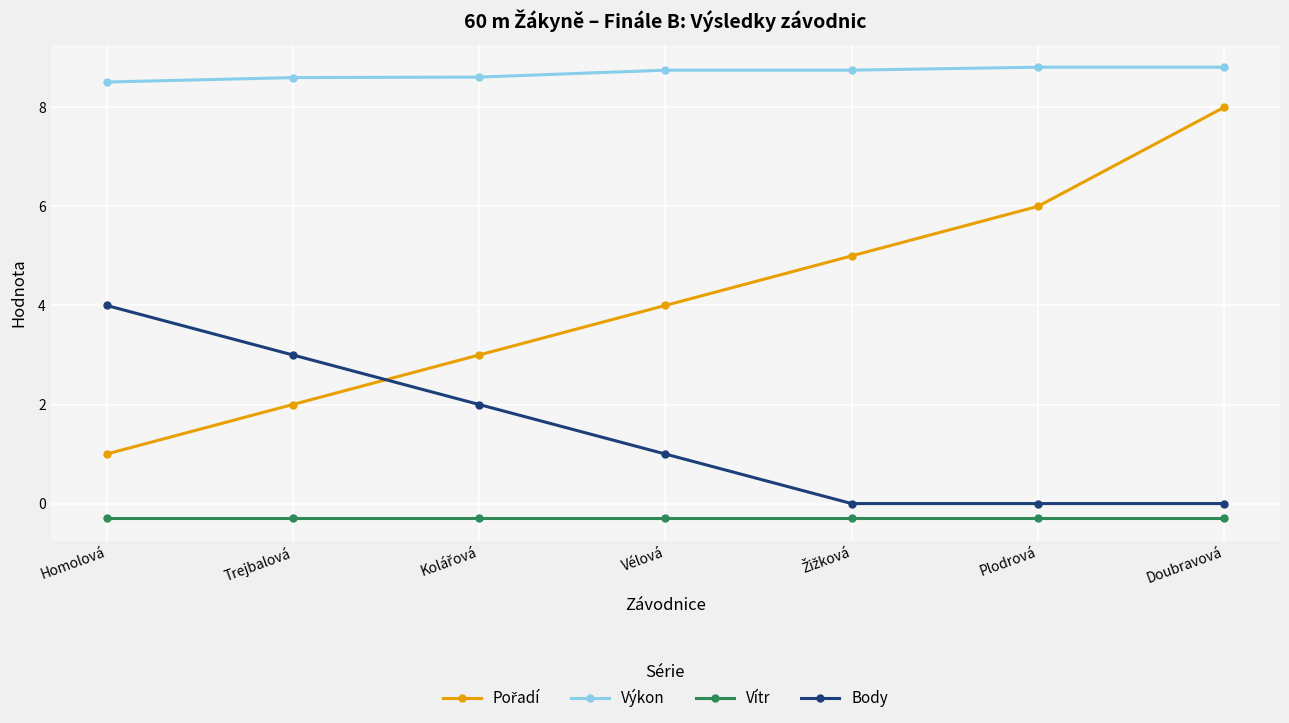

At which category is the sum across all series the highest?

Doubravová